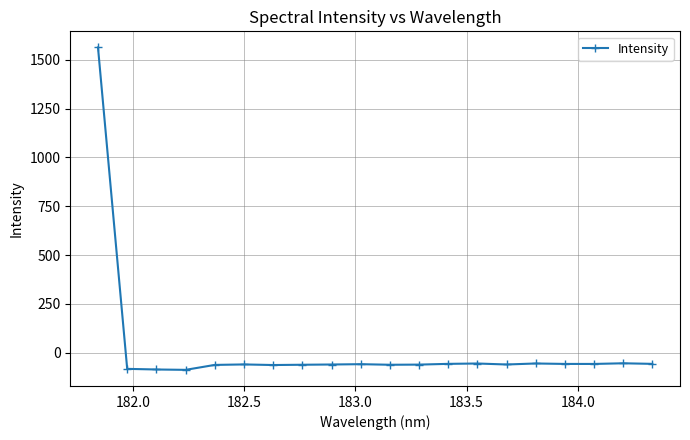

What is the minimum value shown in the chart?

-87.9